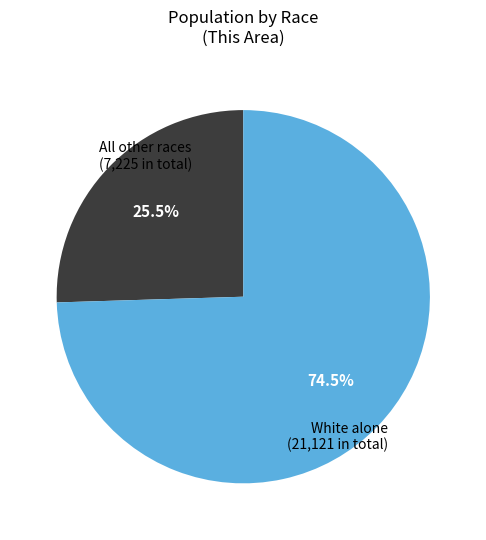

What is the total percentage of All other races (7,225 in total) and White alone (21,121 in total)?

100.0%